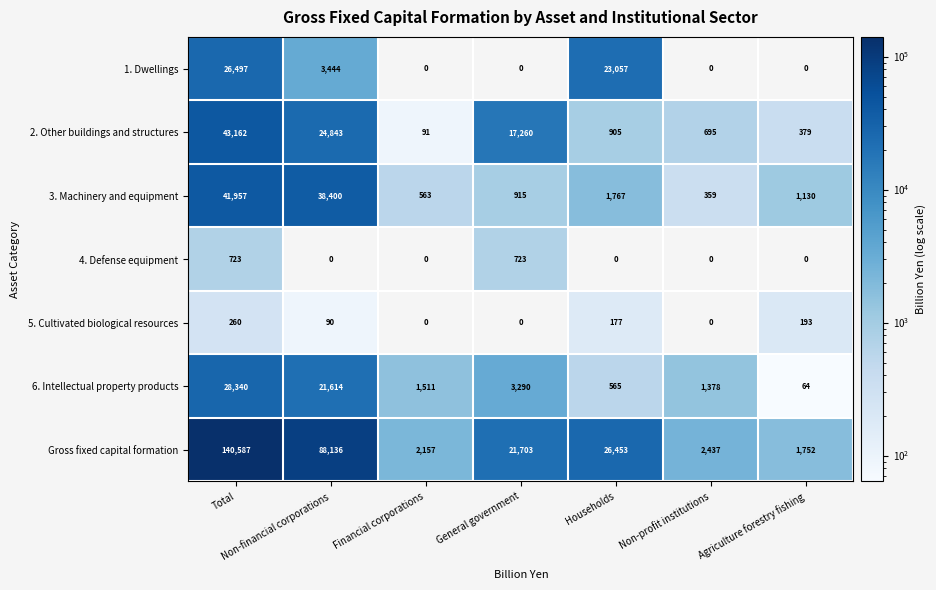

Rank the categories by 6. Intellectual property products value from lowest to highest.

Agriculture forestry fishing, Households, Non-profit institutions, Financial corporations, General government, Non-financial corporations, Total